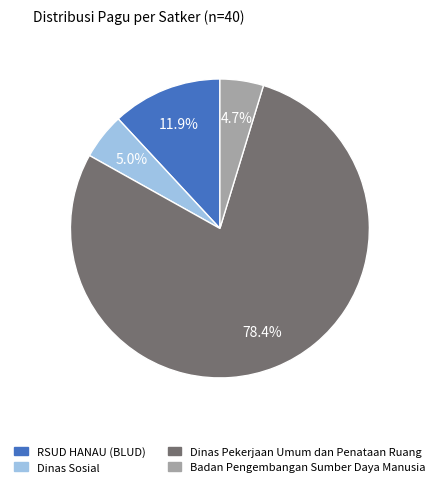

Is there a majority slice in this chart?

Yes